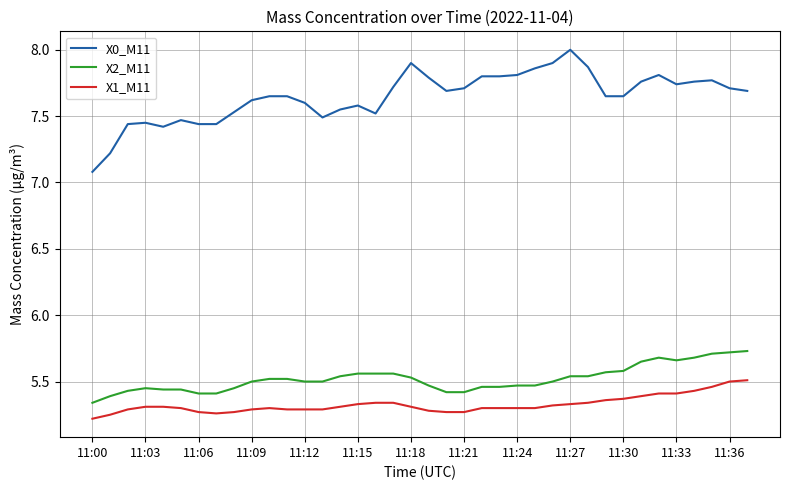

List the series in order of their peak value, highest first.

X0_M11, X2_M11, X1_M11